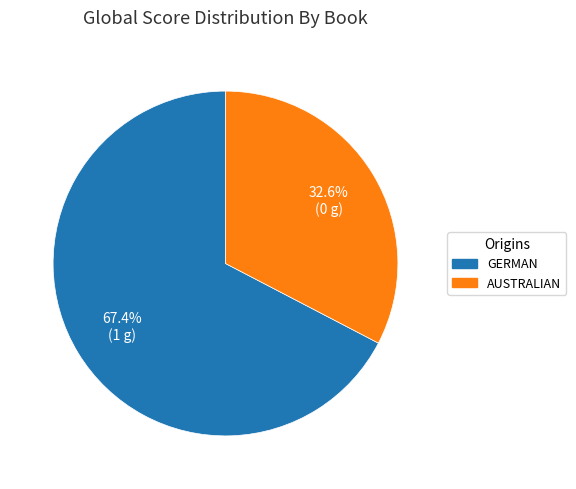

Rank the categories by value from highest to lowest.

GERMAN, AUSTRALIAN